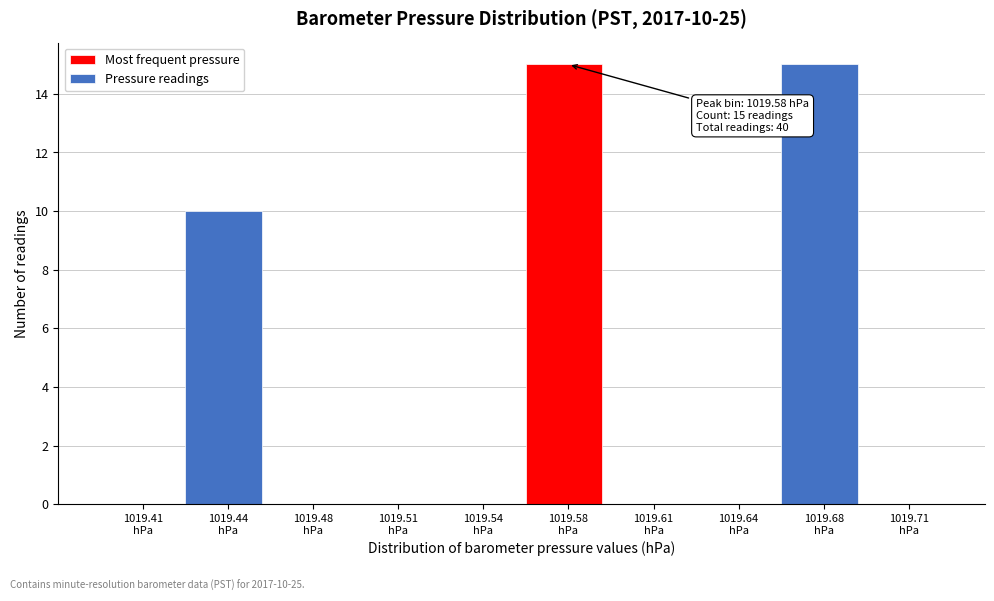

What is the maximum value shown in the chart?

15